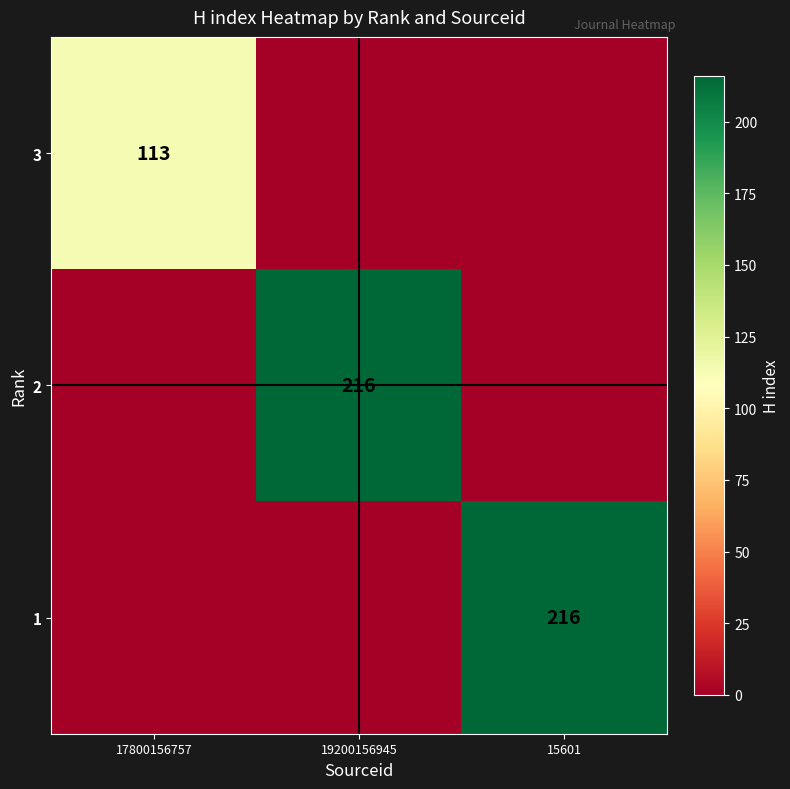

The 1 series shows 216 at 15601. True or false?

True